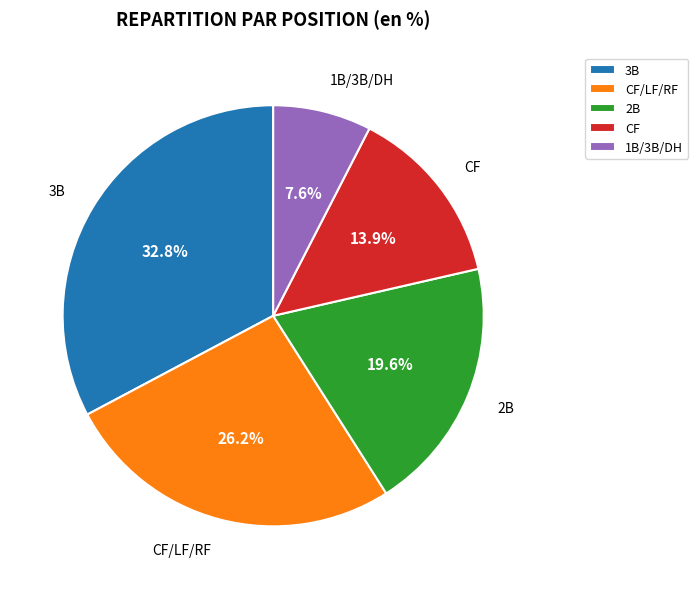

True or false: 2B accounts for 13% of the total.

False